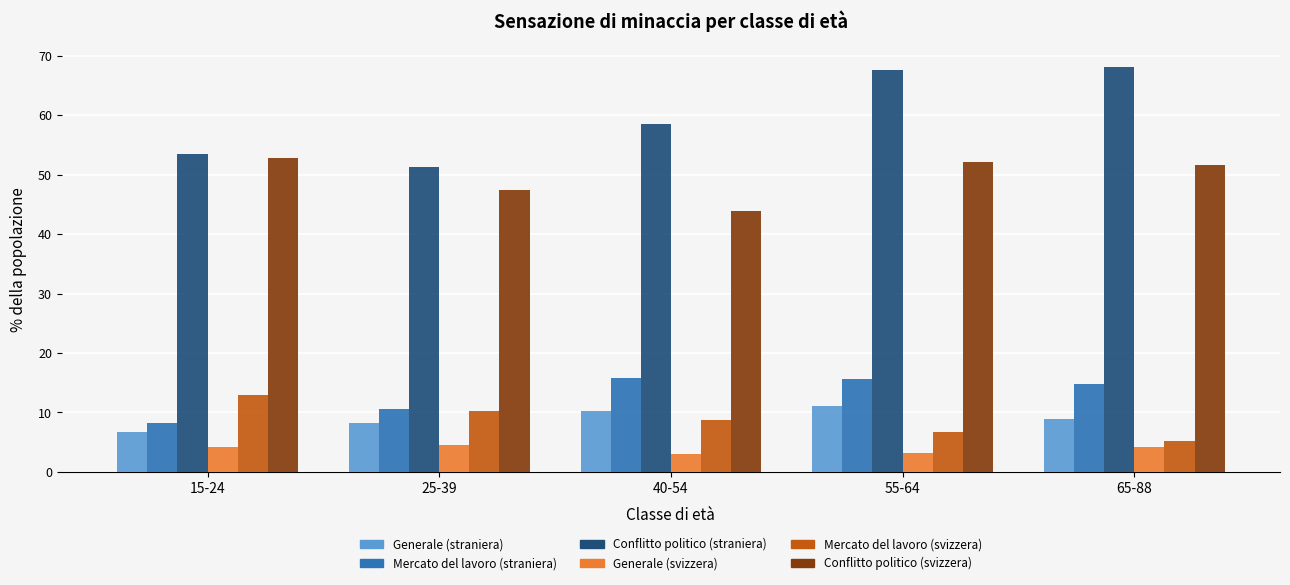

List the series in order of their peak value, lowest first.

Generale (svizzera), Generale (straniera), Mercato del lavoro (svizzera), Mercato del lavoro (straniera), Conflitto politico (svizzera), Conflitto politico (straniera)